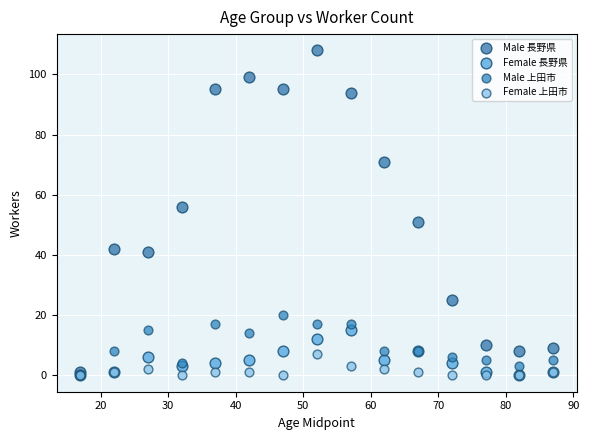

Which series has the widest spread of Y values?

Male 長野県